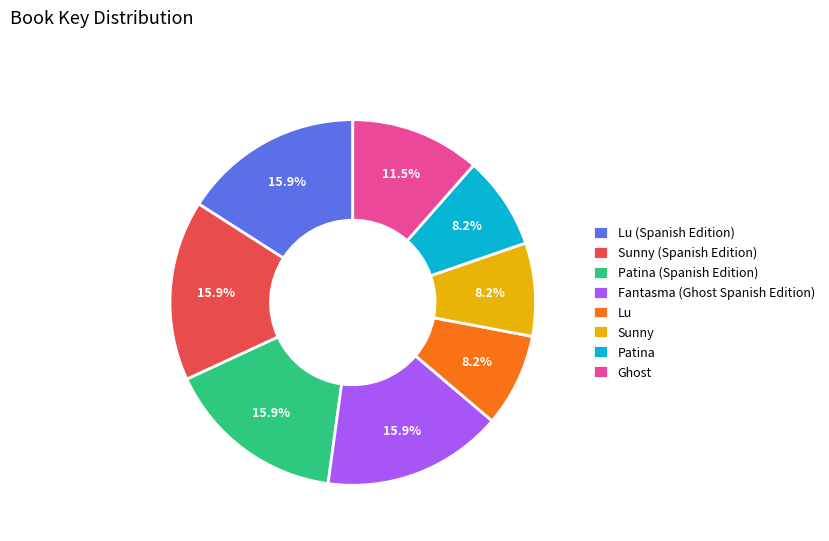

To the nearest percent, what is the difference between the Sunny and Sunny (Spanish Edition) slice percentages?

8%